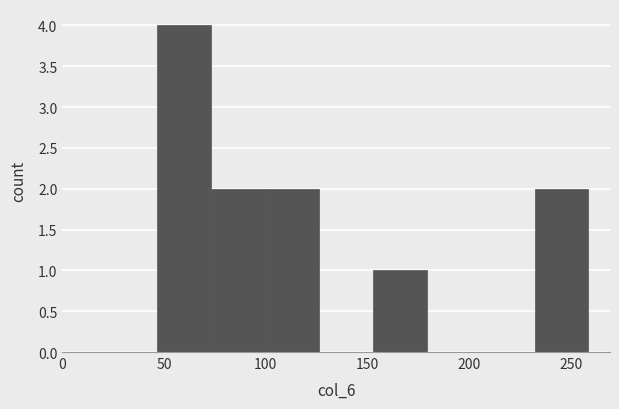

Reading left to right, transcribe this chart: for each bar, give the range it covers on the x-axis and its height. Neither the bar edges nor the heights are printed on the chart, so give them approximately, as read against the axes.

45 to 75: 4
75 to 100: 2
100 to 125: 2
125 to 155: 0
155 to 180: 1
180 to 205: 0
205 to 230: 0
230 to 260: 2